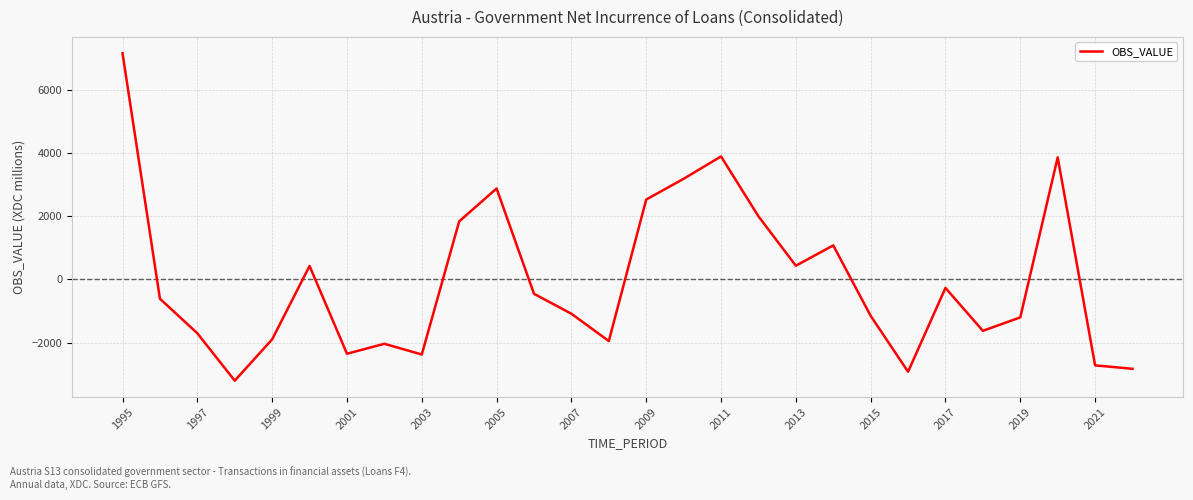

What is the greatest value displayed?

7154